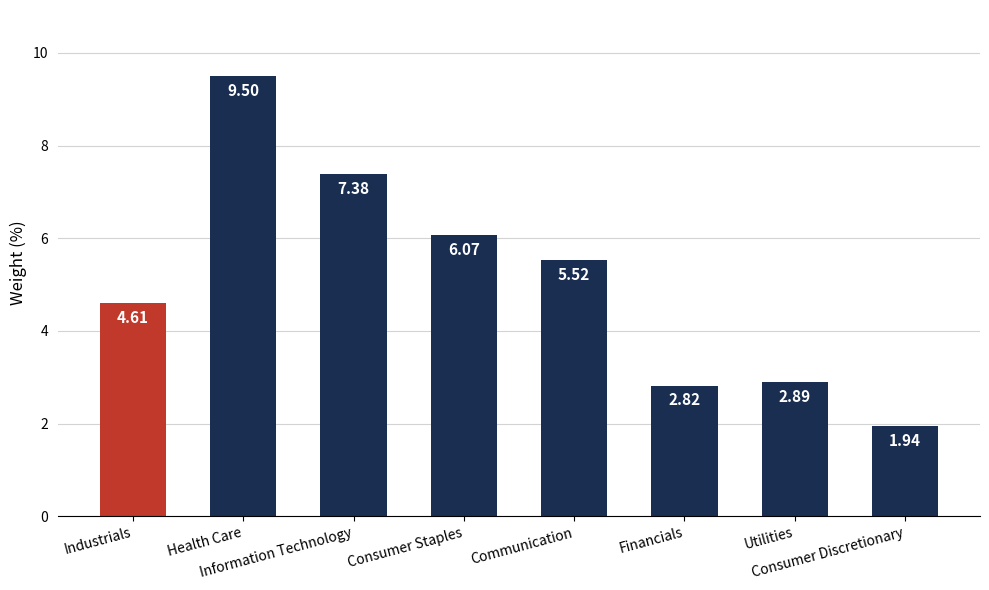

Between Industrials and Information Technology, which is larger?

Information Technology